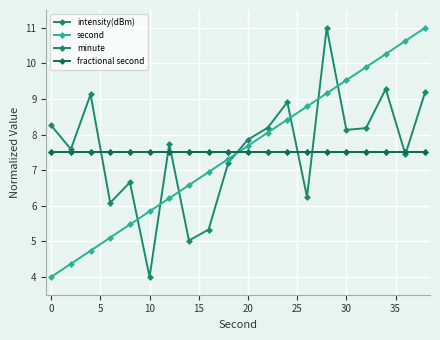

Does the chart have visible grid lines?

Yes